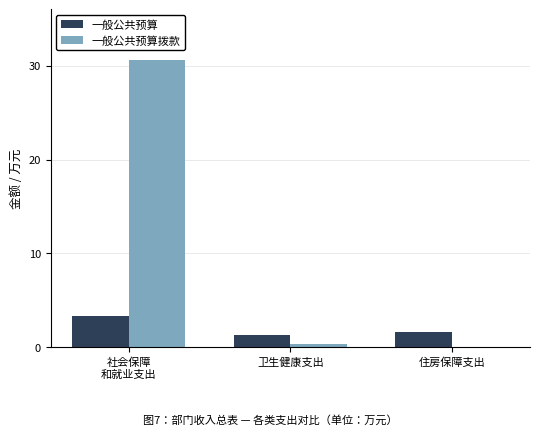

Between 社会保障
和就业支出 and 住房保障支出, which series saw the biggest shift?

一般公共预算拨款